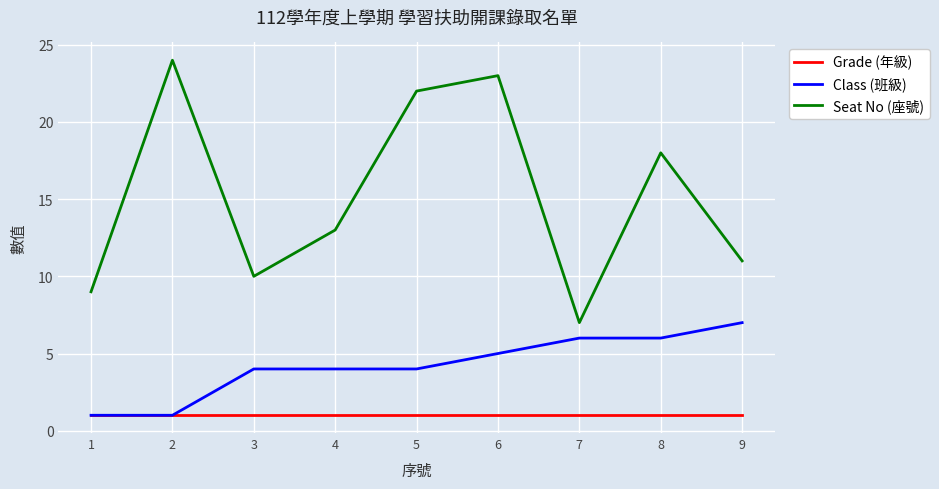

At which label is Seat No (座號) closest to 15?

4